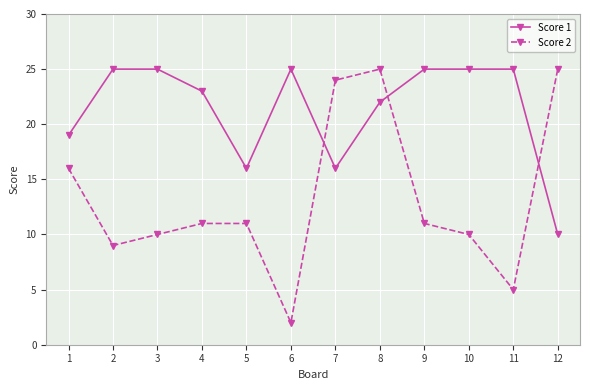

In Score 2, how many points are lower than both neighbors (excluding endpoints)?

3